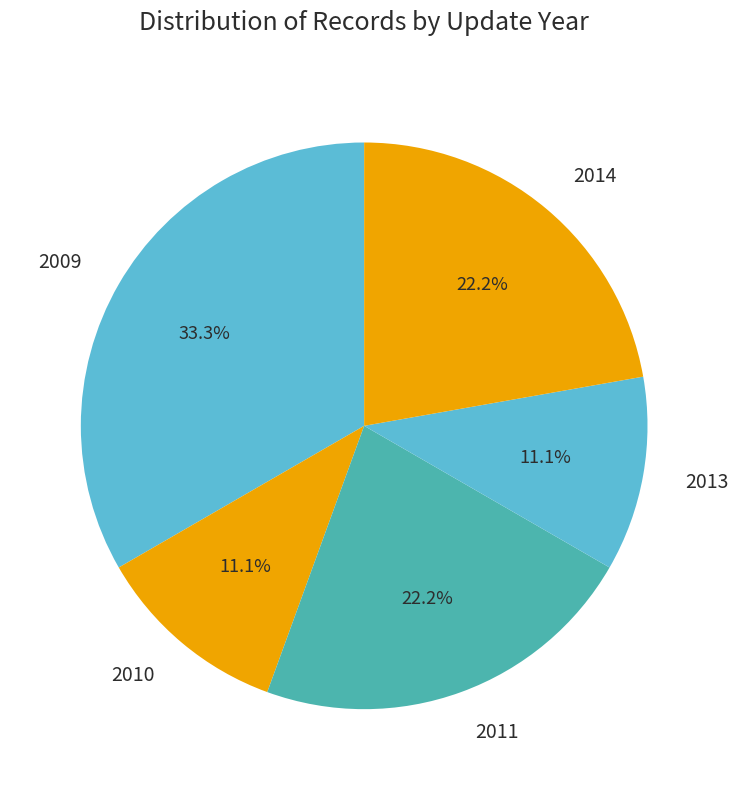

Combined, what portion of the pie is 2013 and 2010?

22.2%